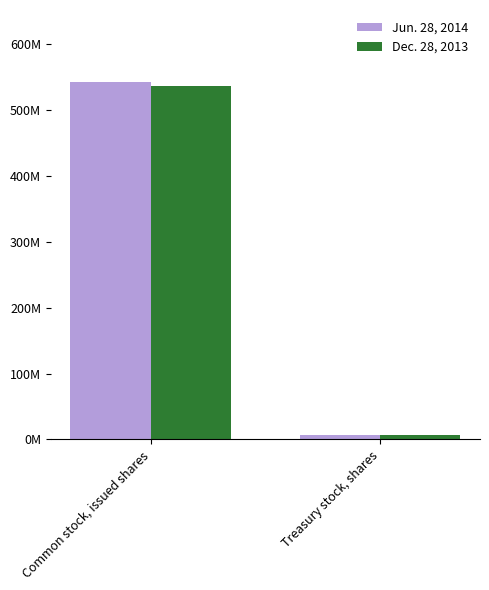

What are all the series names shown in the legend?

Jun. 28, 2014, Dec. 28, 2013